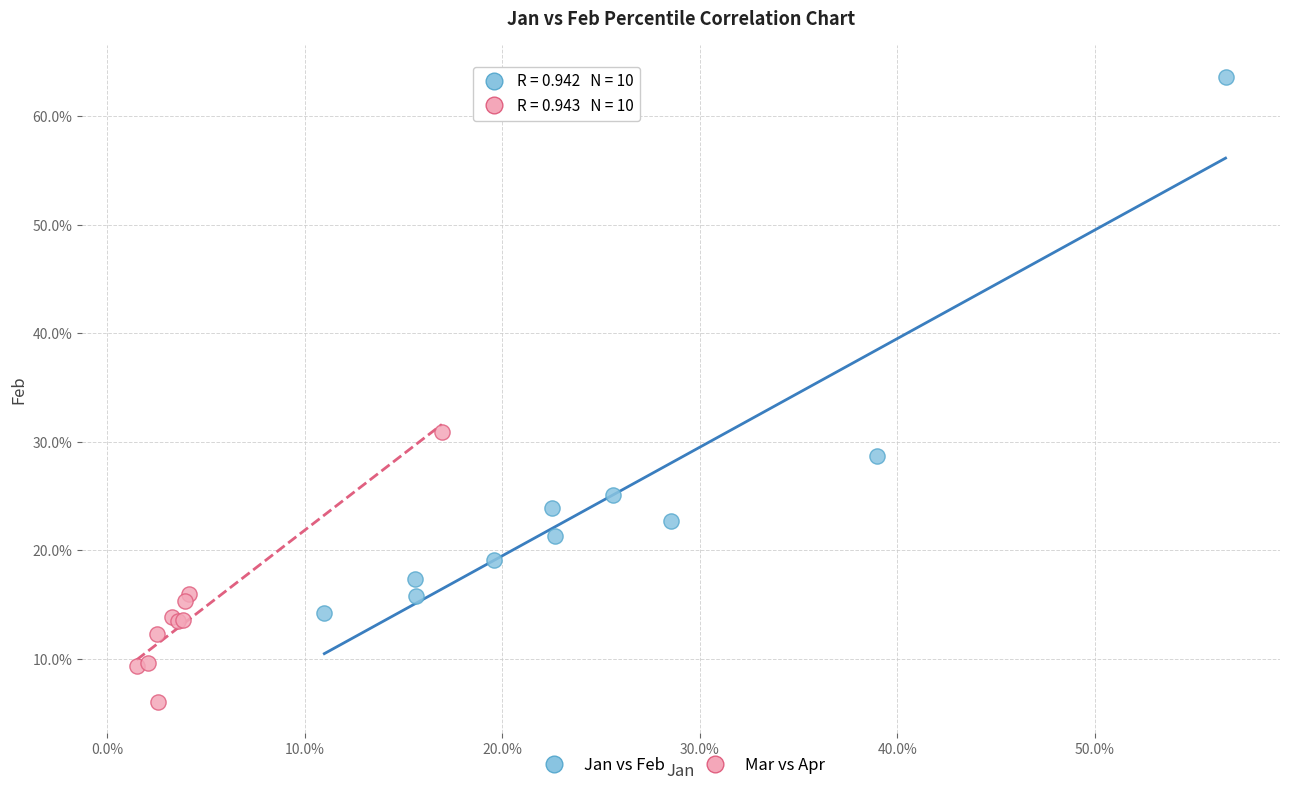

What are all the series names shown in the legend?

Jan vs Feb, Mar vs Apr